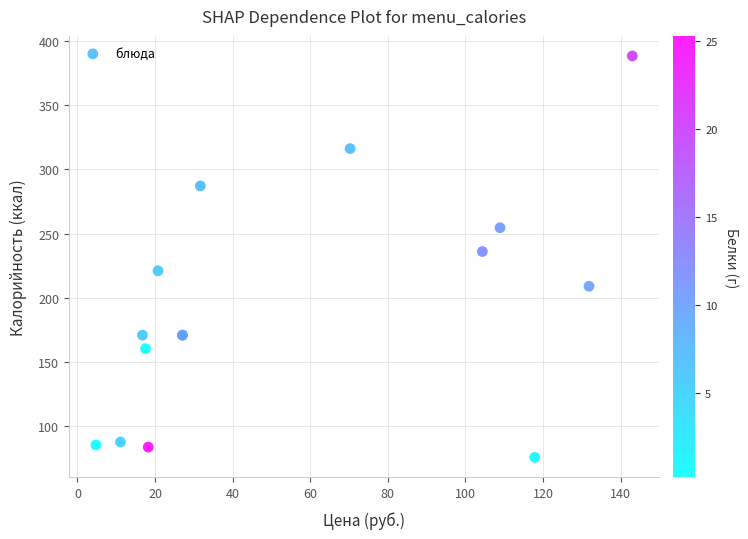

What Y value in the scatter plot is closest to 232?

236.0